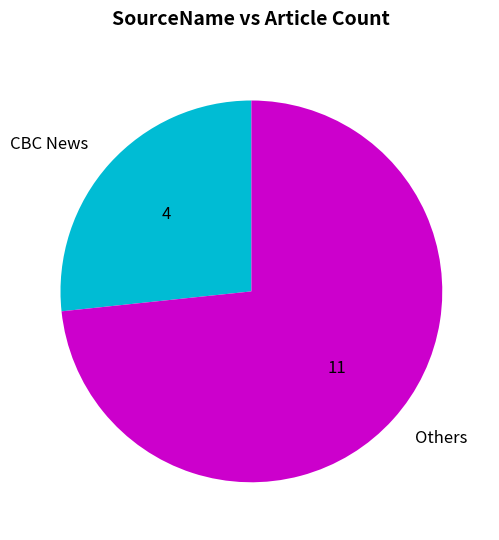

Is the sum of CBC News and Others greater than half?

Yes